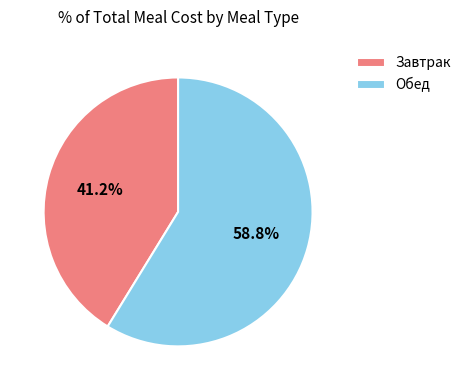

True or false: Завтрак accounts for 41% of the total.

True